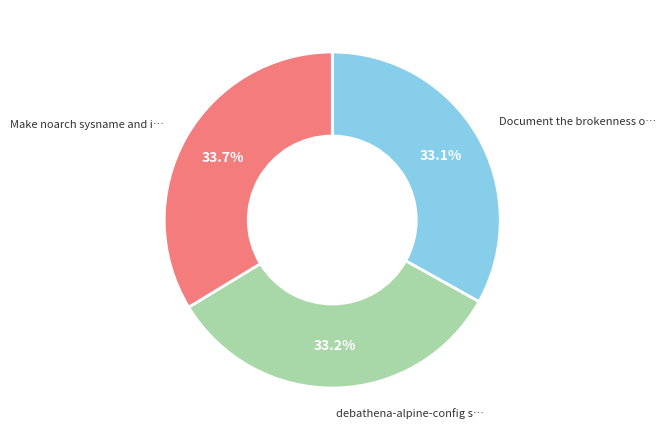

Is there any slice that represents more than half of the pie?

No